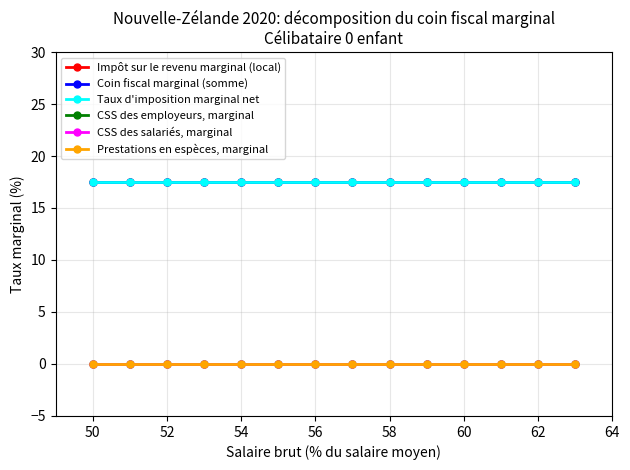

True or false: Coin fiscal marginal (somme) and Taux d'imposition marginal net cross at least once.

False